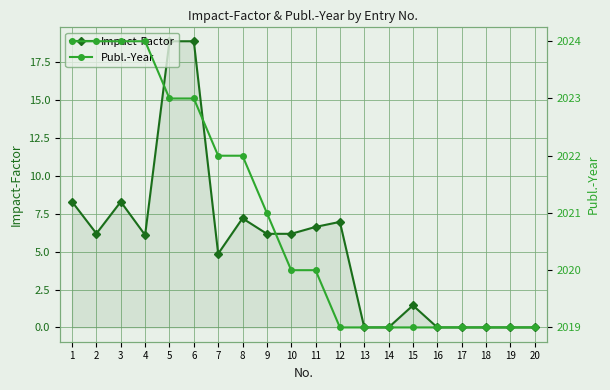

True or false: Publ.-Year and Impact-Factor intersect in this chart.

False